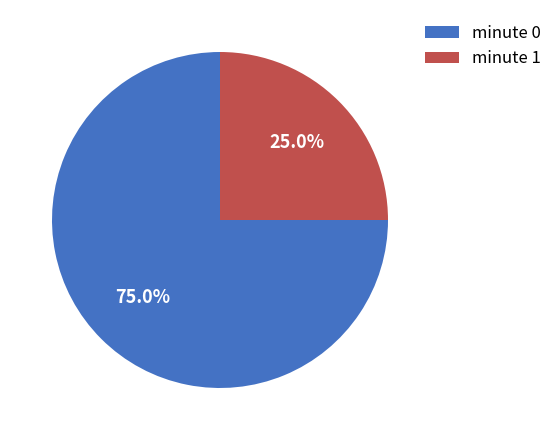

Approximately how many times larger is the value at minute 0 compared to minute 1?

3.0